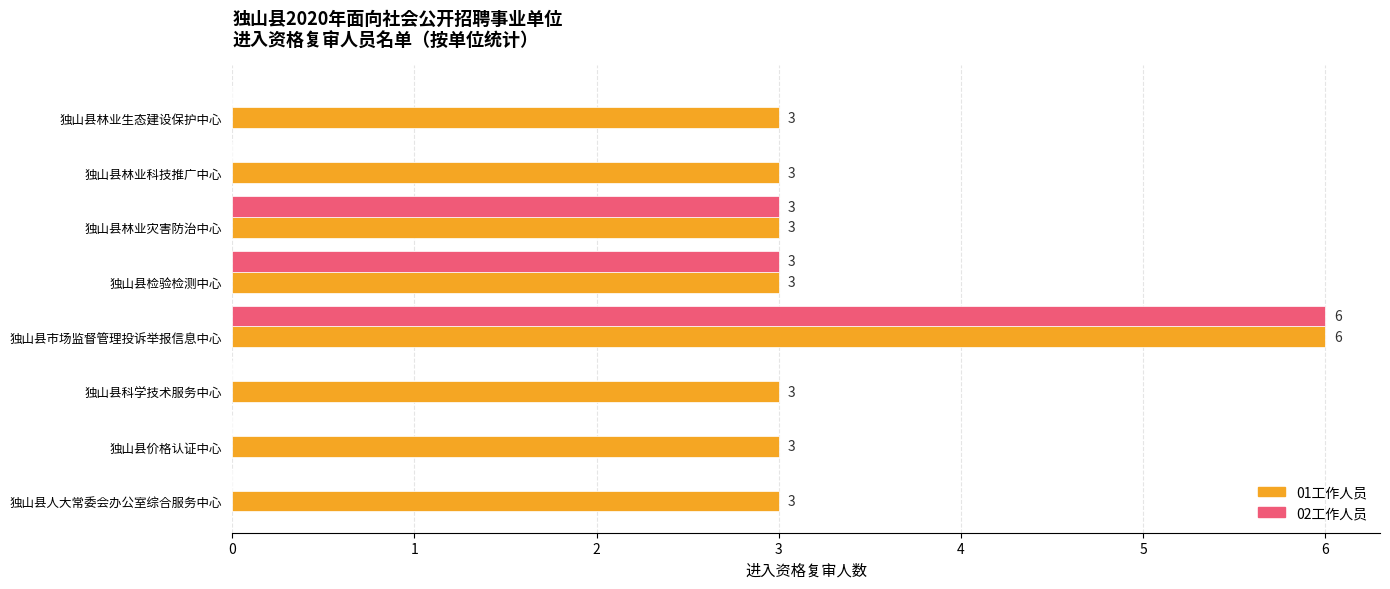

At which category is the sum across all series the highest?

独山县市场监督管理投诉举报信息中心